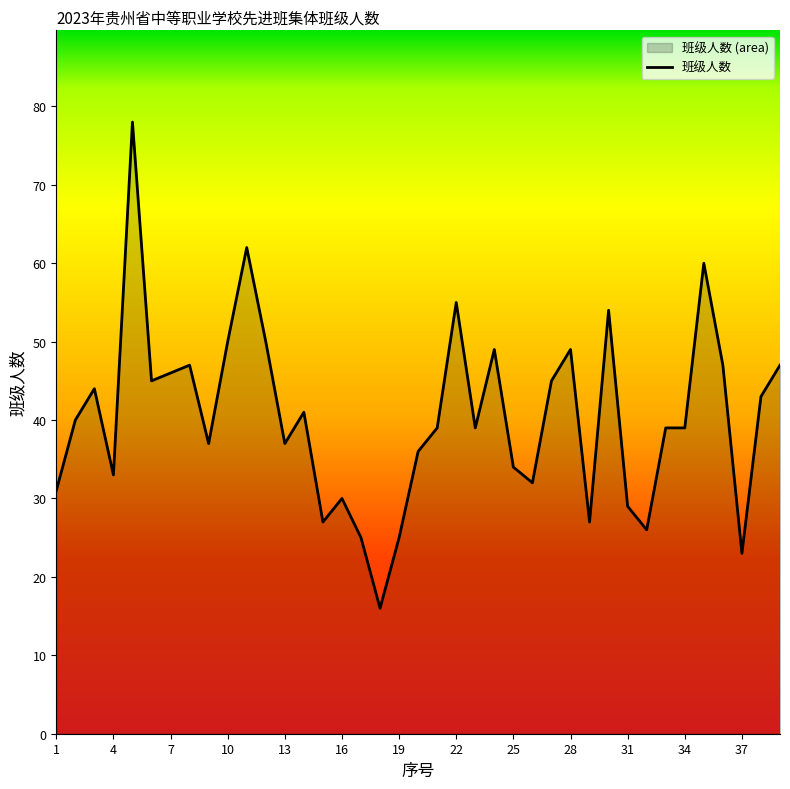

Rank the categories by value from lowest to highest.

18, 37, 17, 19, 32, 15, 29, 31, 16, 1, 26, 4, 25, 20, 9, 13, 21, 23, 33, 34, 2, 14, 38, 3, 6, 27, 7, 8, 36, 39, 24, 28, 10, 12, 30, 22, 35, 11, 5